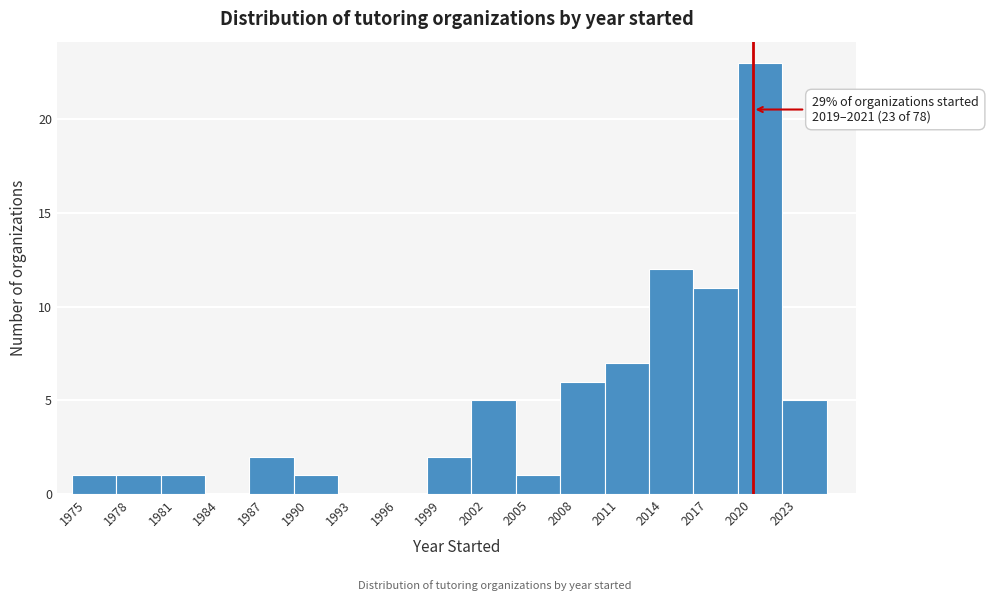

Over which range of the x-axis is the bar tallest?

2019 to 2022